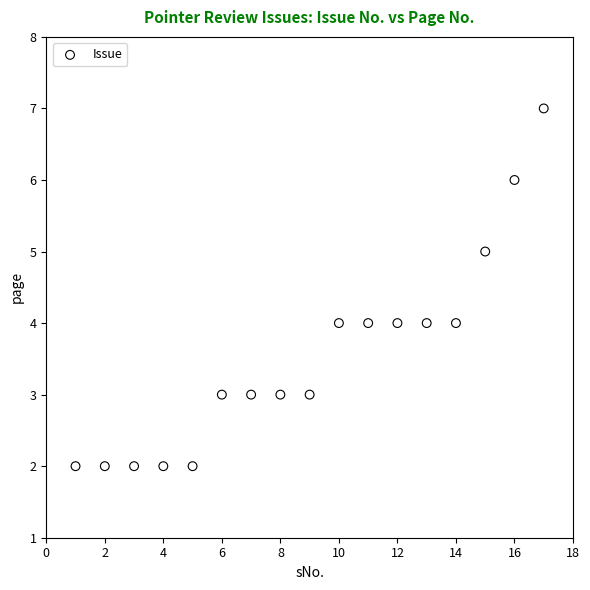

What is the range of Y values (max minus min)?

5